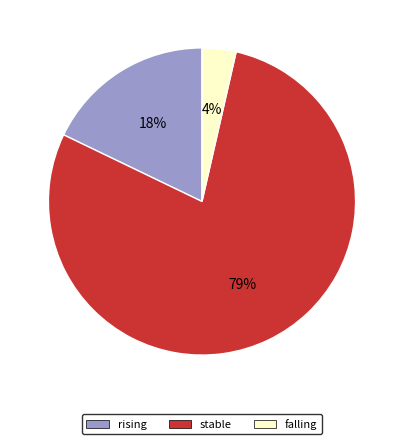

Is there any slice that represents more than half of the pie?

Yes